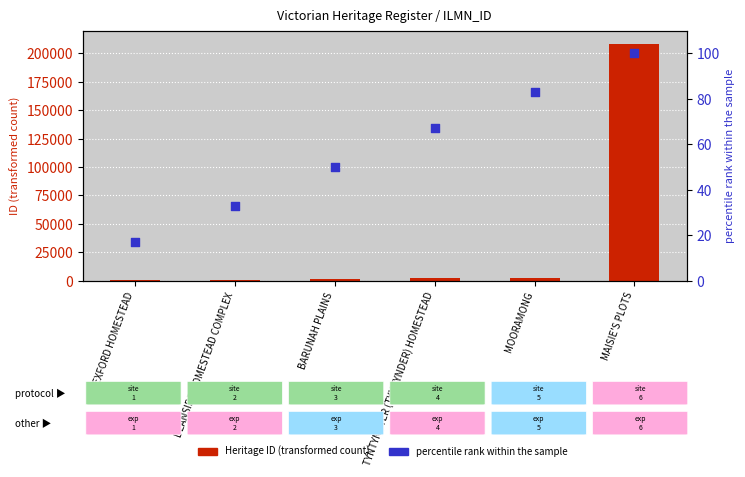

Which series has the widest spread of Y values?

Heritage ID